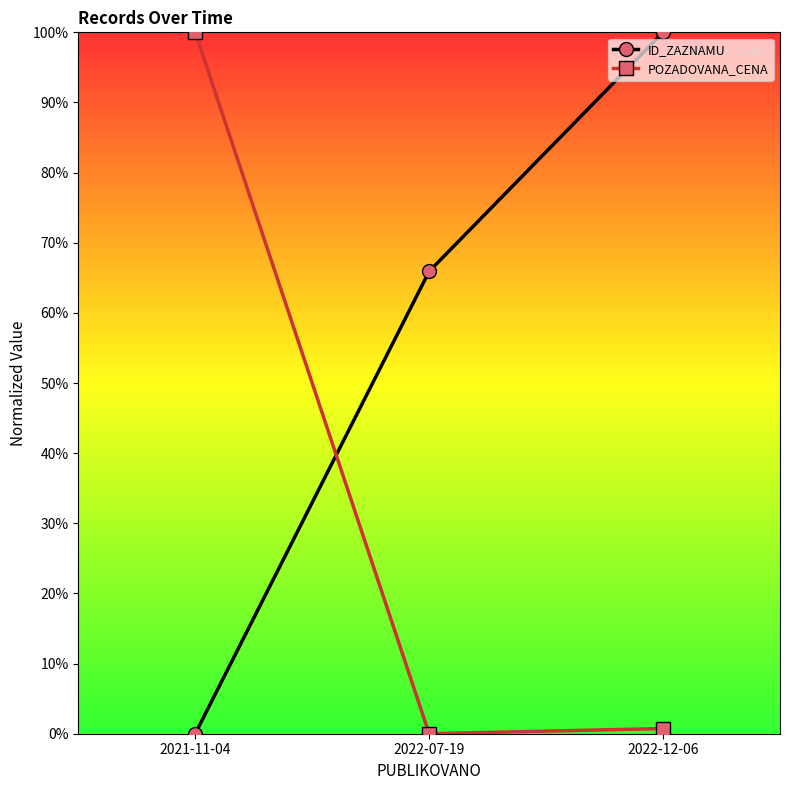

True or false: POZADOVANA_CENA has a value of 0.0 at 2022-12-06.

False